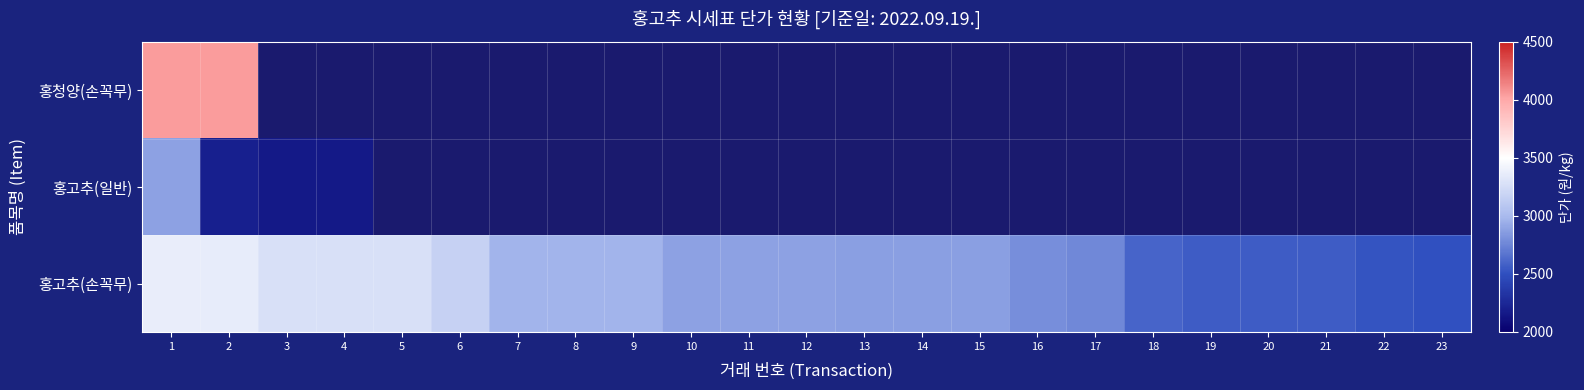

True or false: 홍고추(손꼭무) has a value of 3270.0 at 4.

True